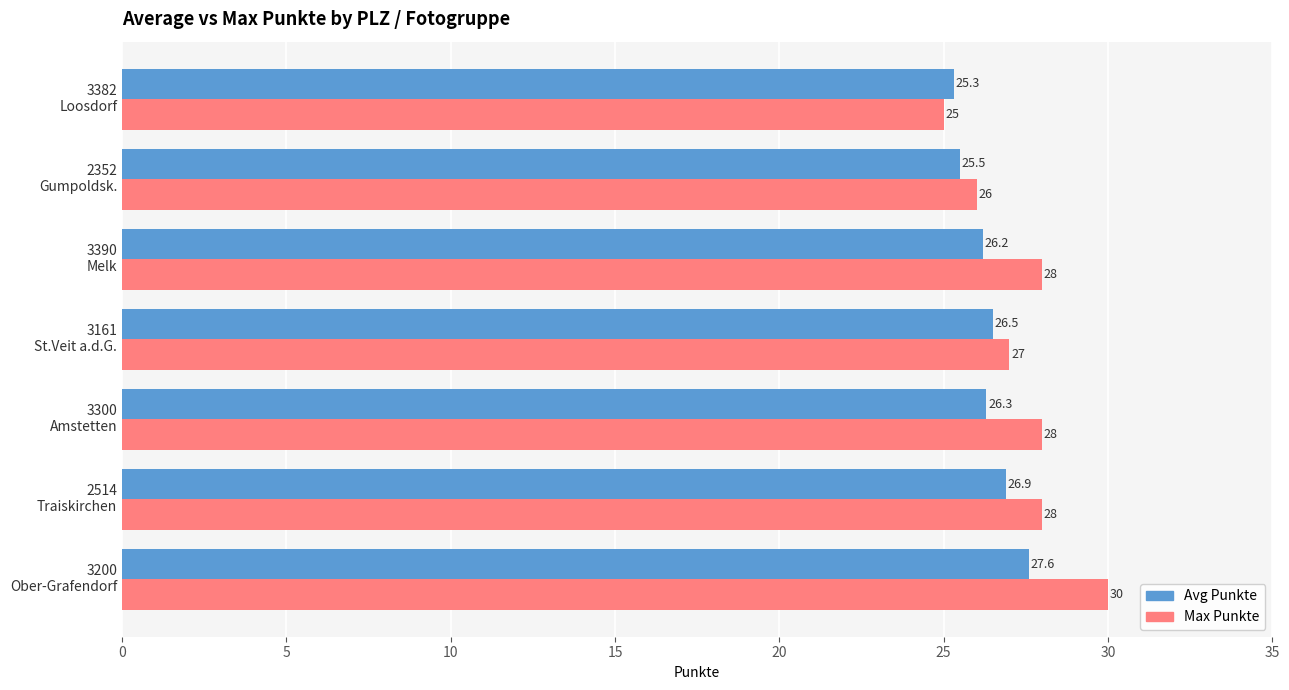

Which series has the largest total across all categories?

Max Punkte